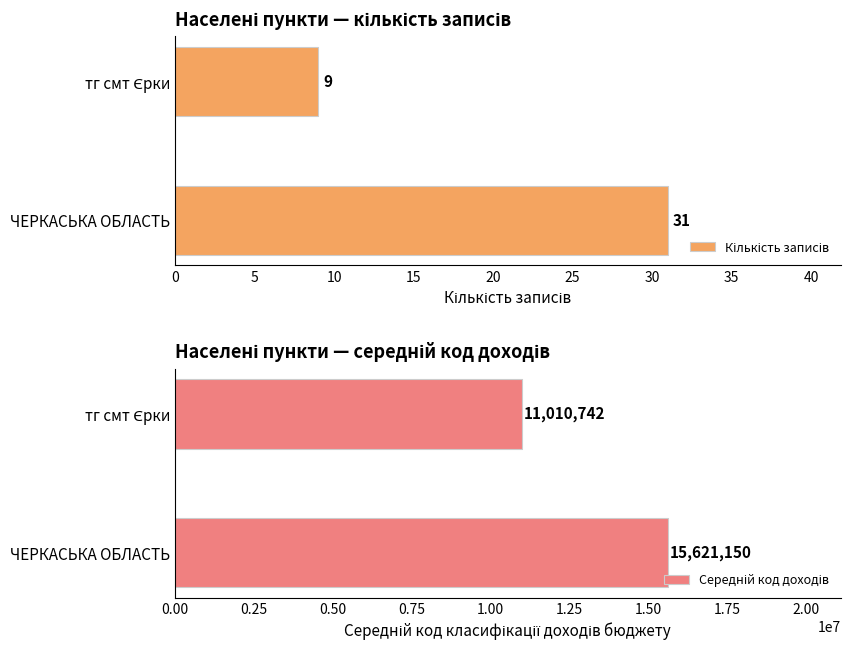

What is the difference between the maximum and minimum values in the Середній код доходів series?

4610408